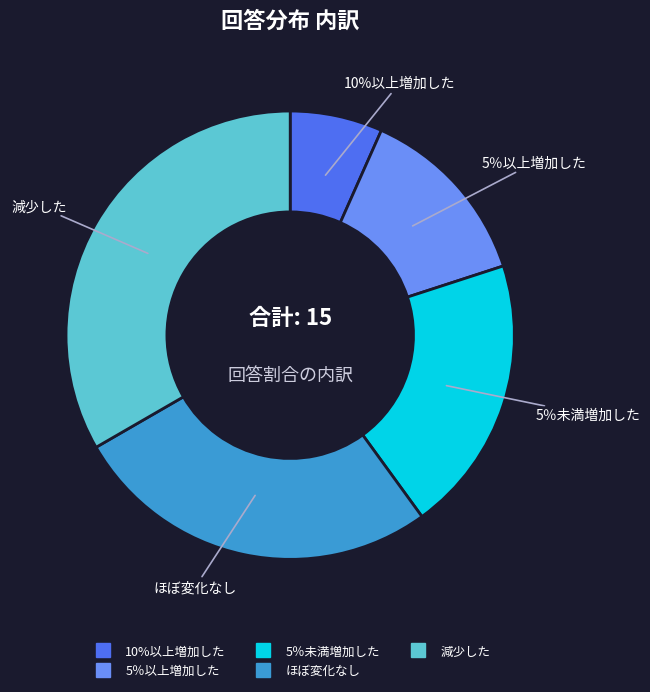

How much of the chart is everything except 5％以上増加した?

86.7%